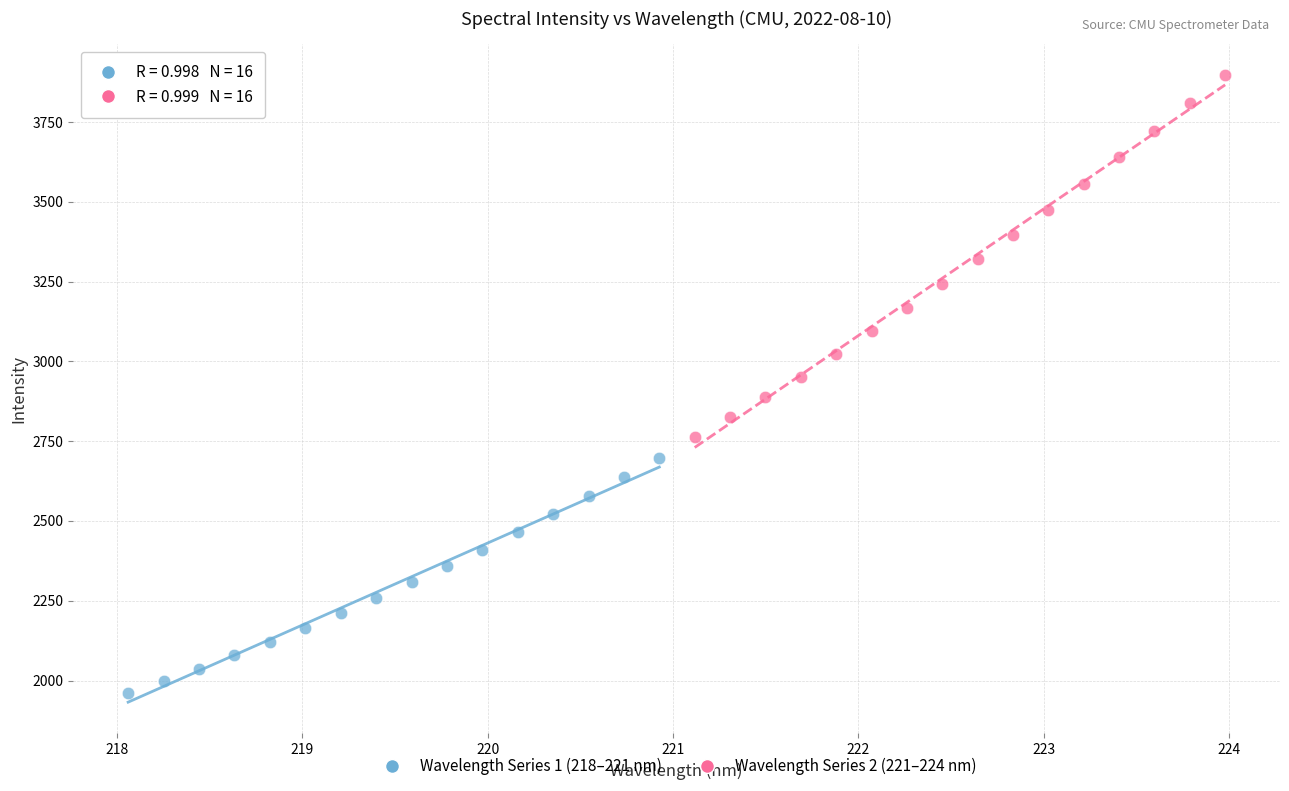

Which series reaches the minimum Y coordinate?

Wavelength Series 1 (218–221 nm)